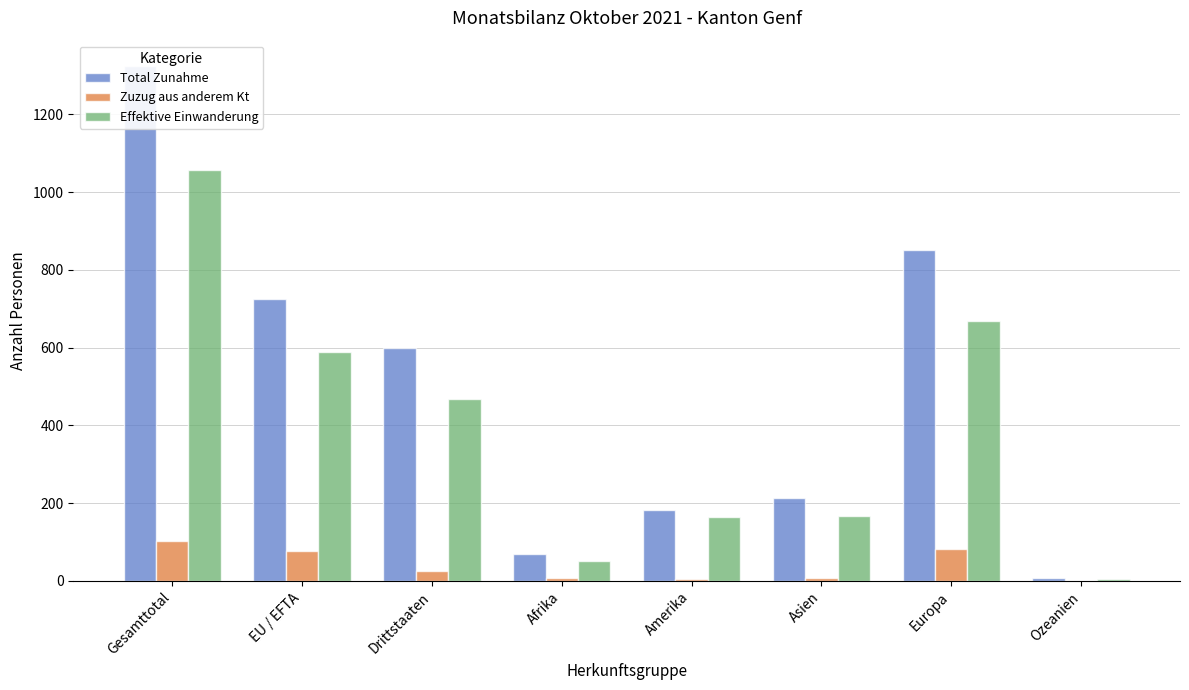

At which label does Total Zunahme first exceed 598?

Gesamttotal